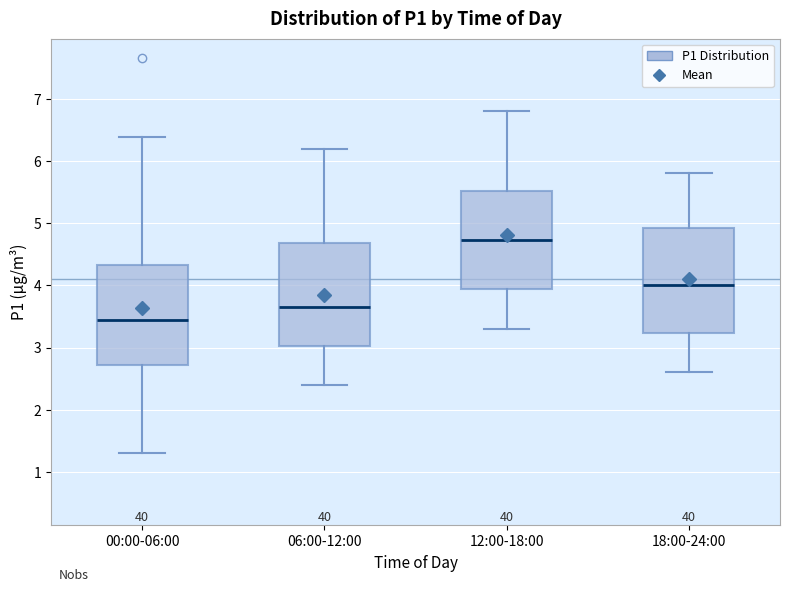

Reading left to right, transcribe this box plot: for each box, give where its median line is, the range the box spans, and where its two whiskers end, as read against the y-axis. The values are not printed on the chart, so give them approximately, as read against the axis.

00:00-06:00: median 3.4, box 2.7 to 4.3, whiskers 1.3 to 6.4
06:00-12:00: median 3.7, box 3.0 to 4.7, whiskers 2.4 to 6.2
12:00-18:00: median 4.7, box 3.9 to 5.5, whiskers 3.3 to 6.8
18:00-24:00: median 4.0, box 3.2 to 4.9, whiskers 2.6 to 5.8